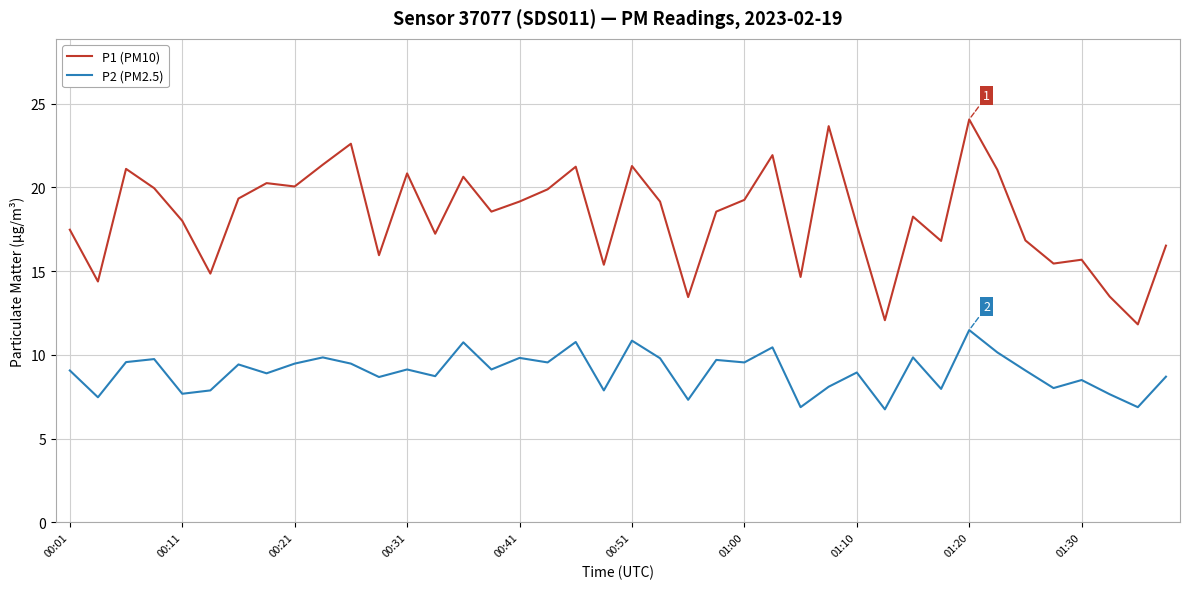

Which series has the widest spread of values?

P1 (PM10)